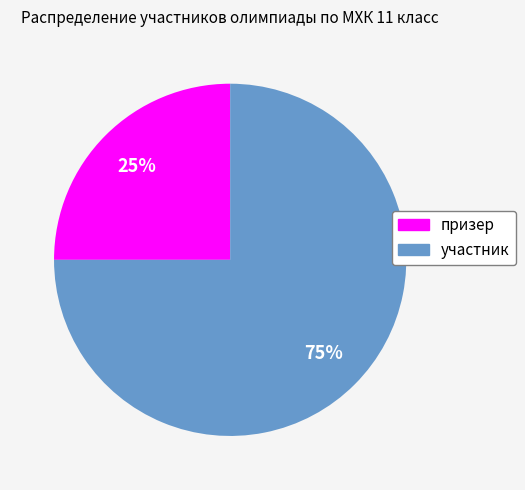

What percentage is the призер slice, to the nearest percent?

25%